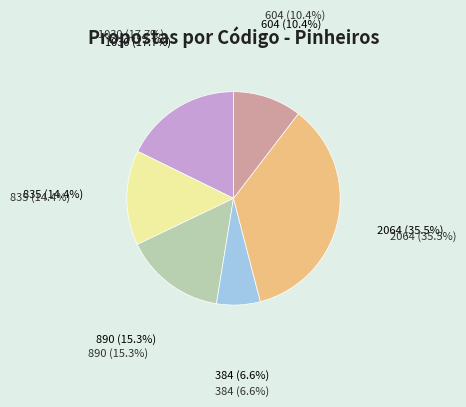

Is there a majority slice in this chart?

No